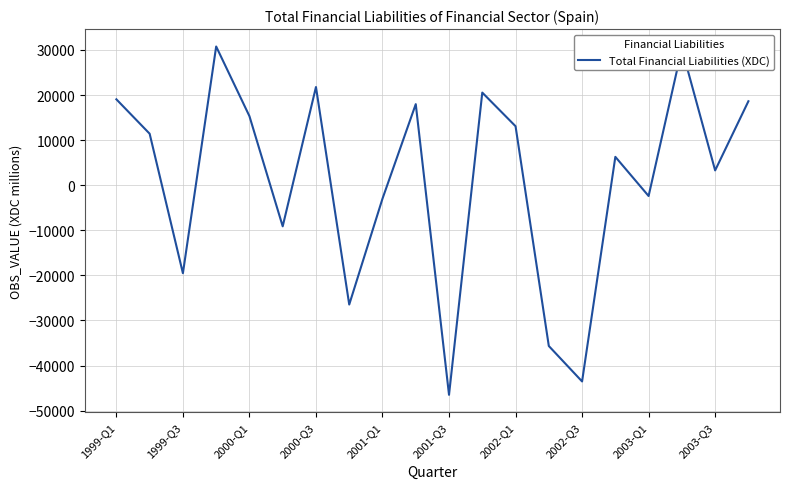

What is the minimum value shown in the chart?

-46499